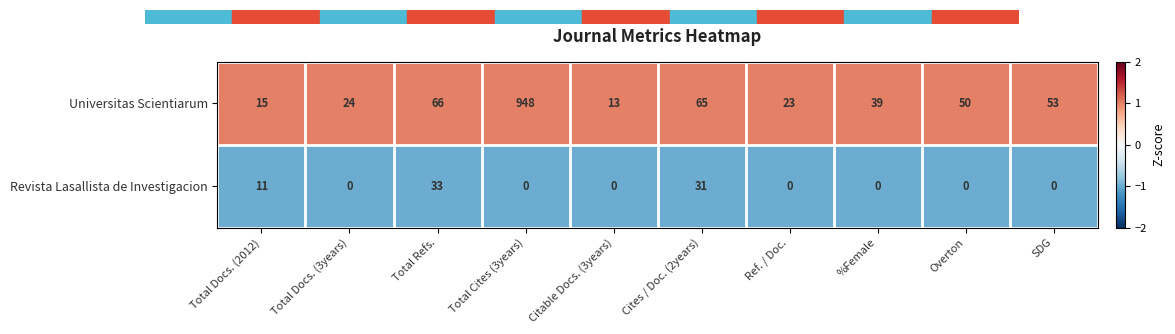

At how many categories does at least one series exceed 0?

10